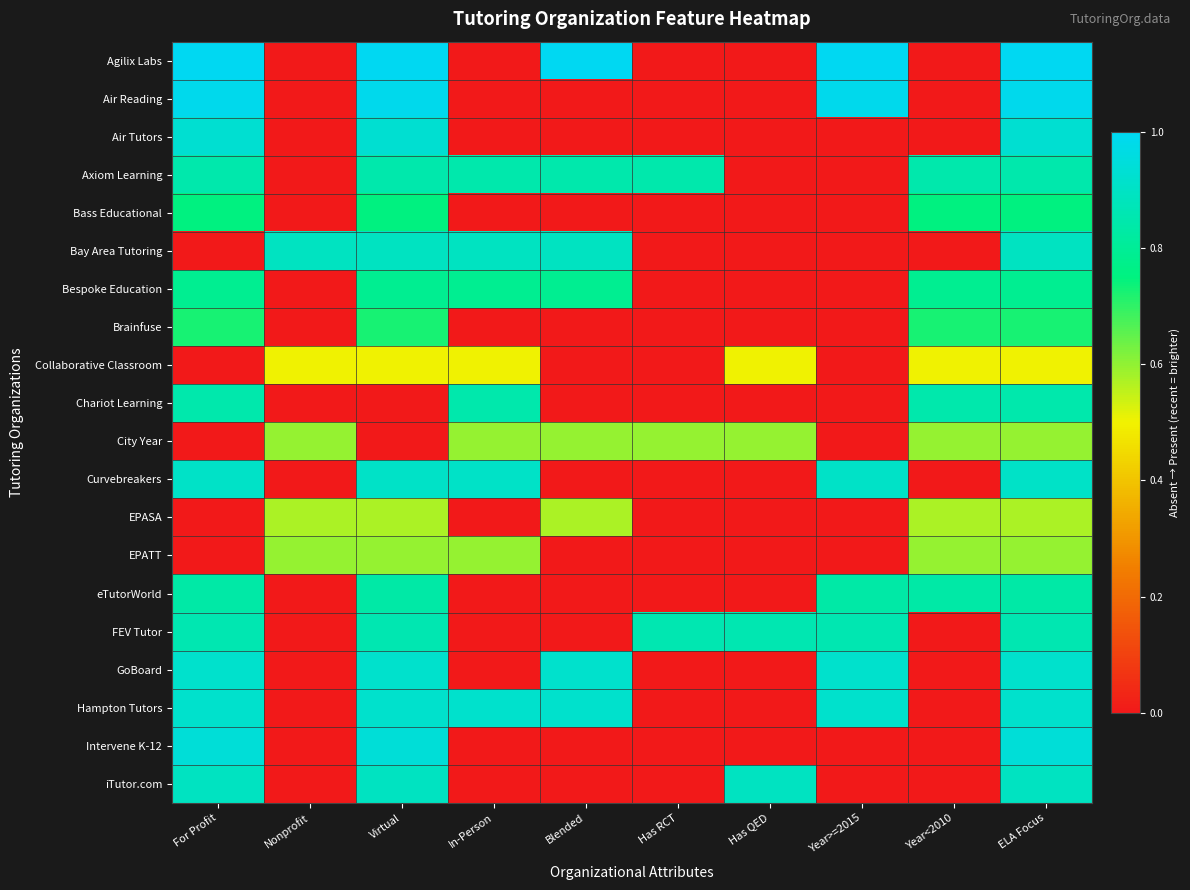

Which has a higher value, Has QED or Year>=2015?

Year>=2015